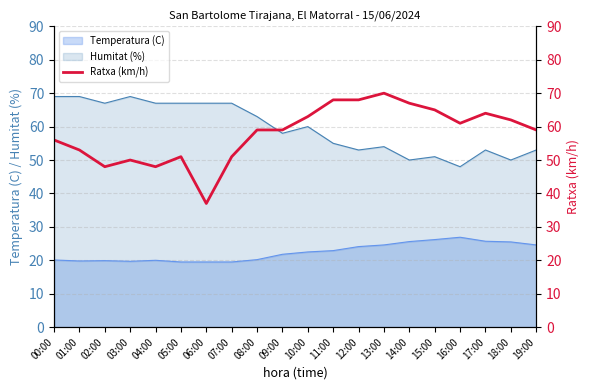

The chart shows a value of 35 at 01:00. True or false?

False